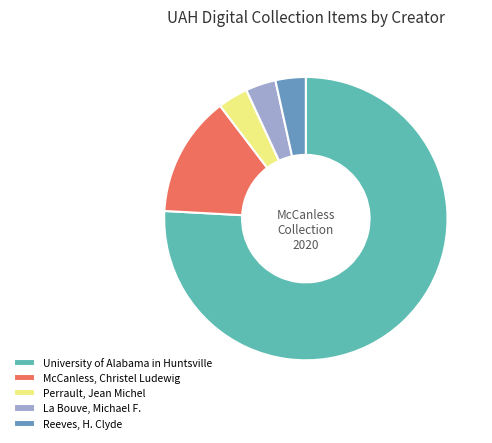

Approximately how many times larger is the value at University of Alabama in Huntsville compared to Perrault, Jean Michel?

22.0